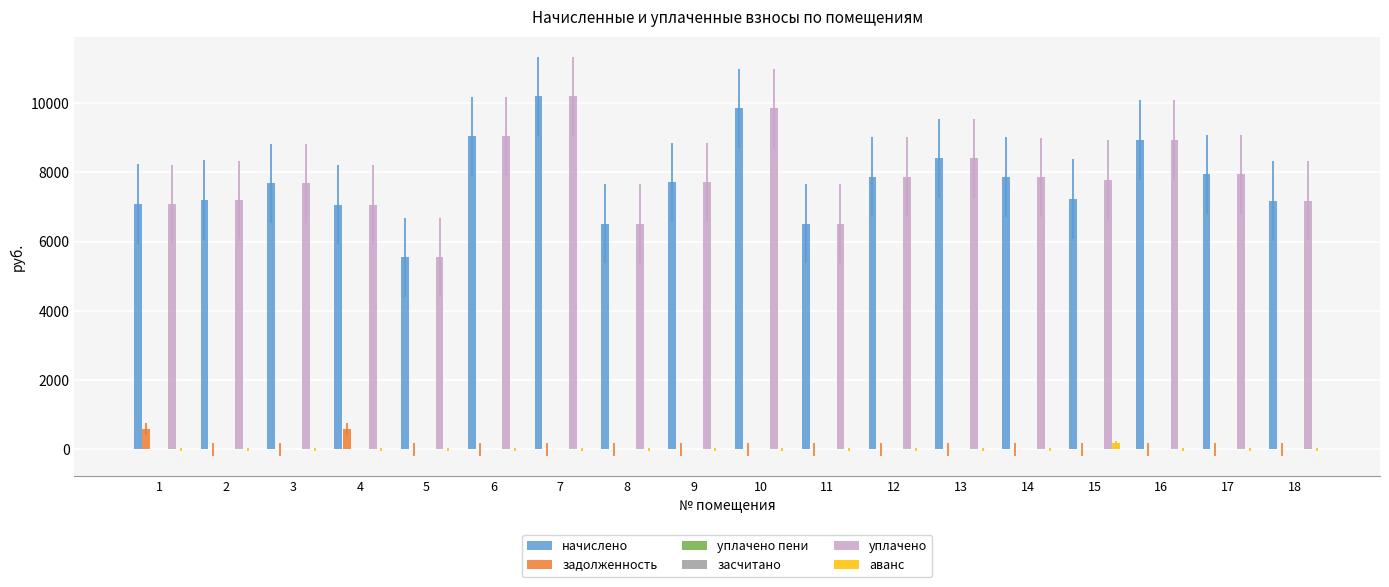

What are all the series names shown in the legend?

начислено, задолженность, уплачено пени, засчитано, уплачено, аванс